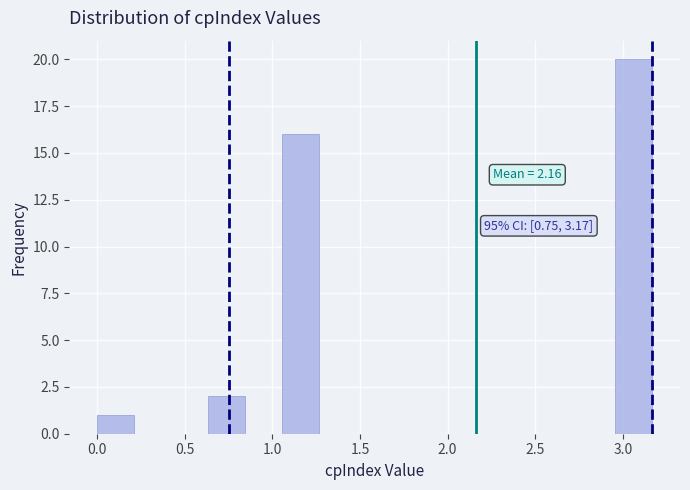

Which range on the x-axis has the tallest bar?

2.95 to 3.15